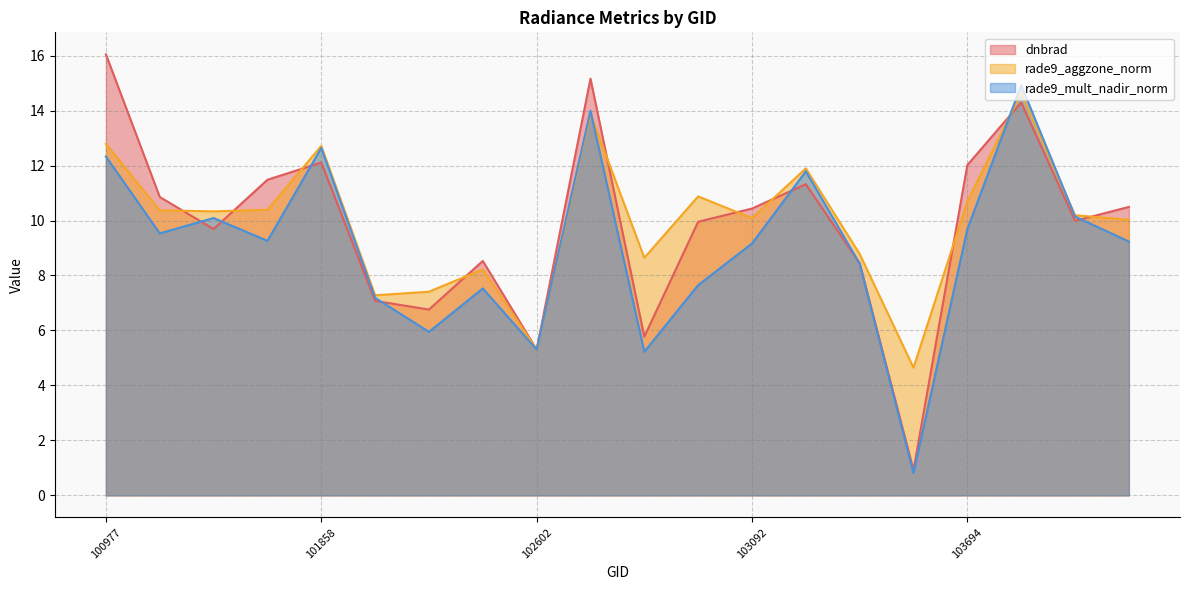

True or false: dnbrad has a value of 10.9 at 101111.

True